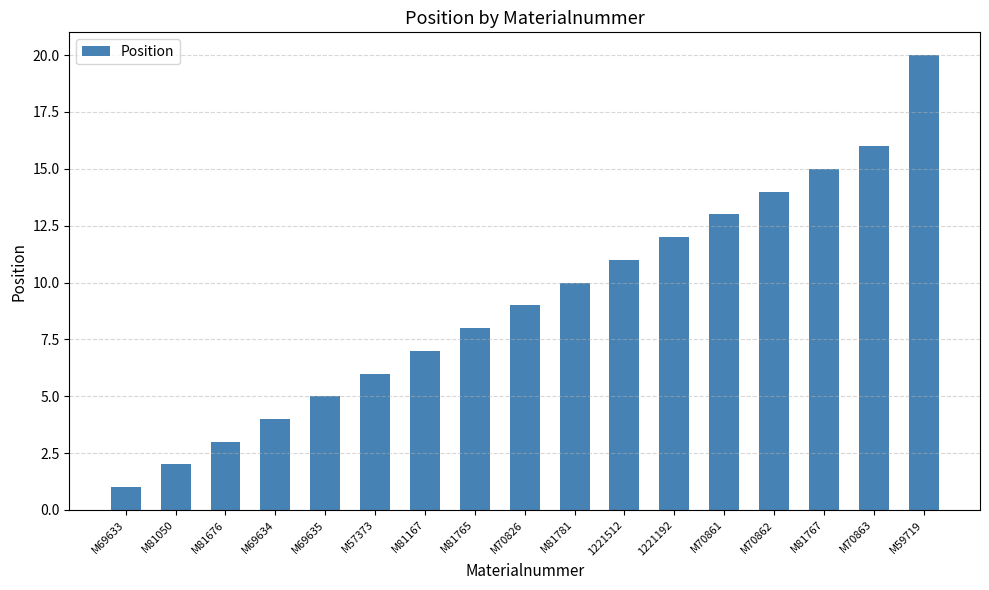

What is the difference between the values at M81781 and M69633?

9